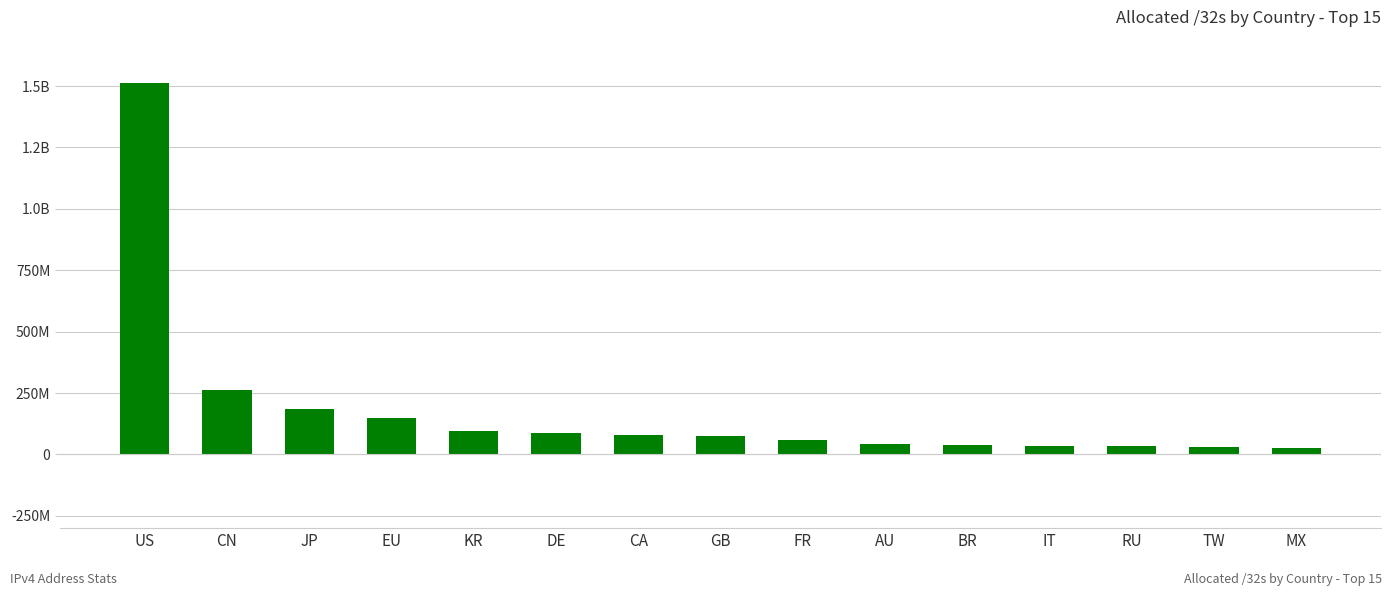

Where is the data nearest to the value 769816704?

CN